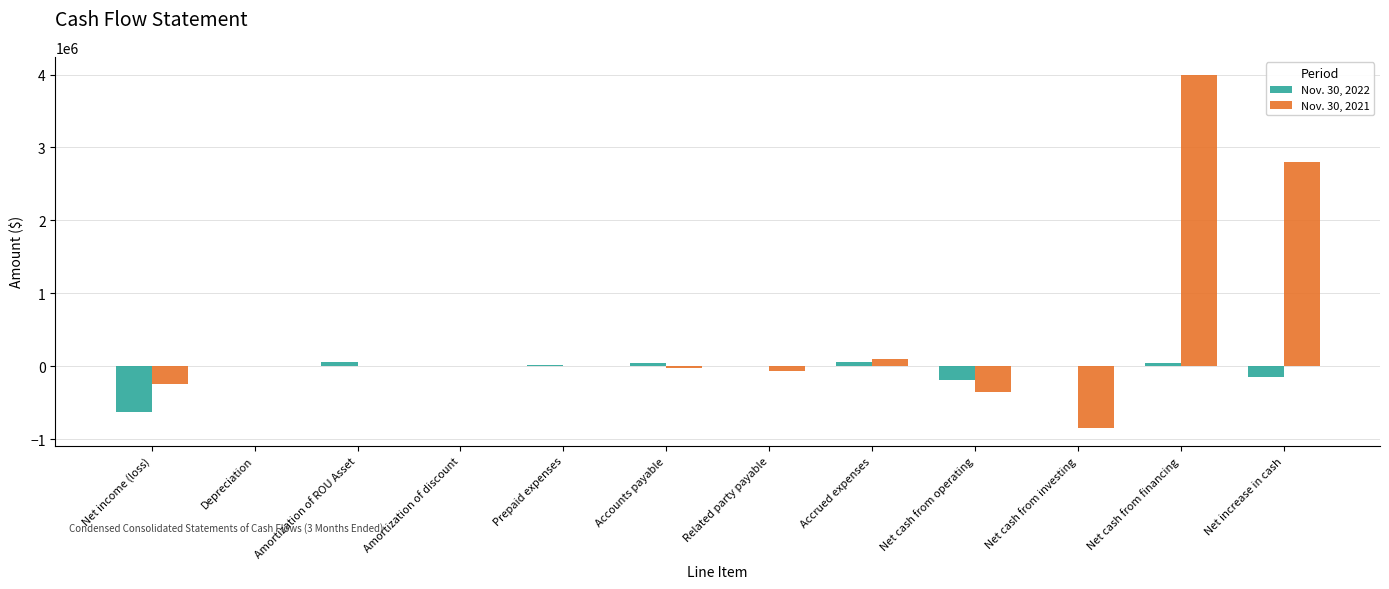

What is the greatest value displayed?

4000000